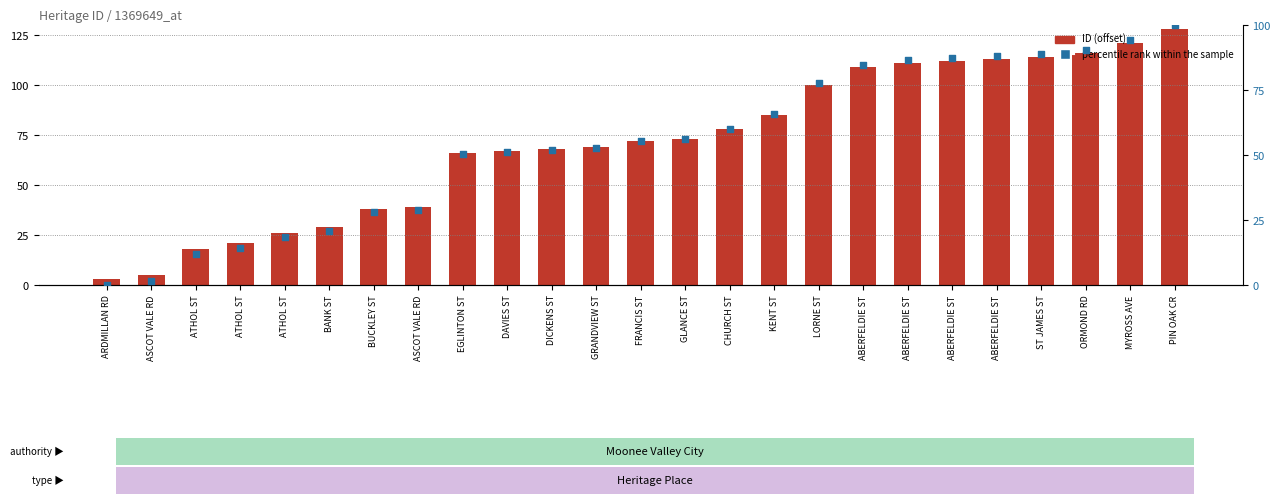

Which series has the largest total across all categories?

ID (offset from 23770)